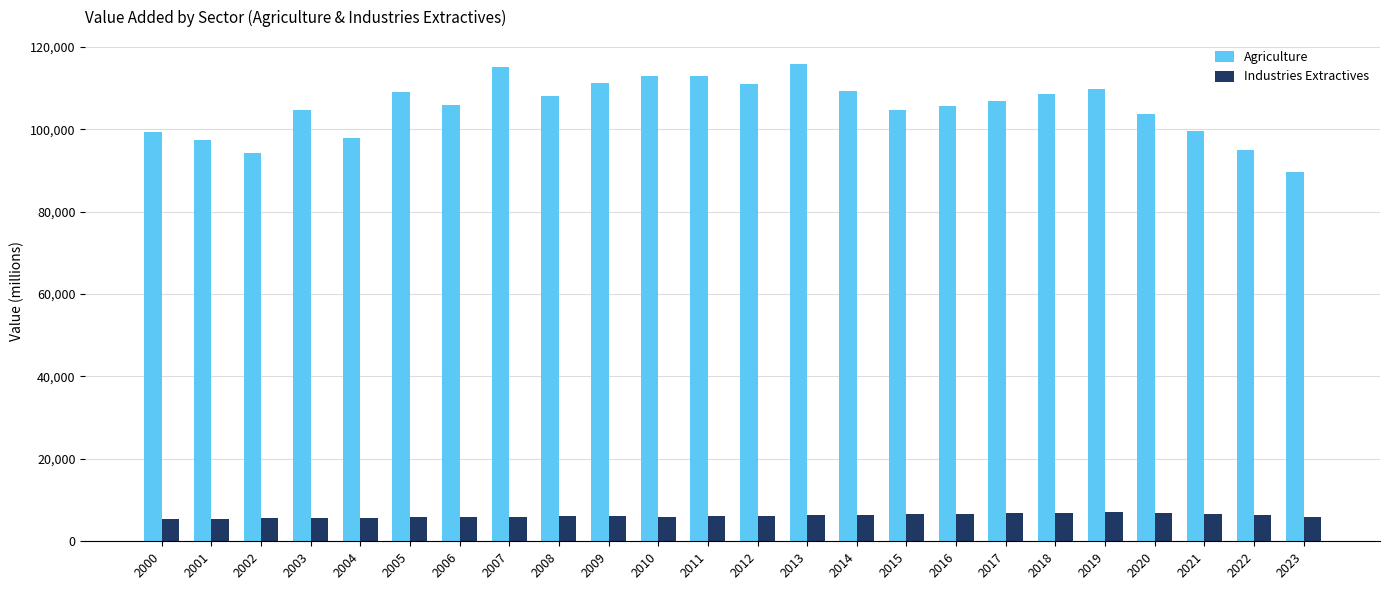

Is the value of Industries Extractives at 2015 greater than the value of Agriculture at 2020?

No